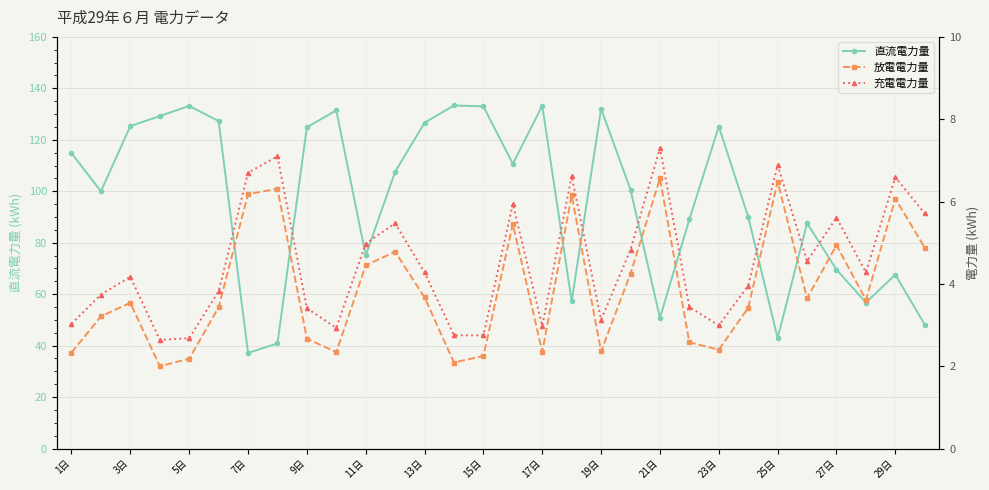

The value of 直流電力量 at 11日 is 19.4. True or false?

False